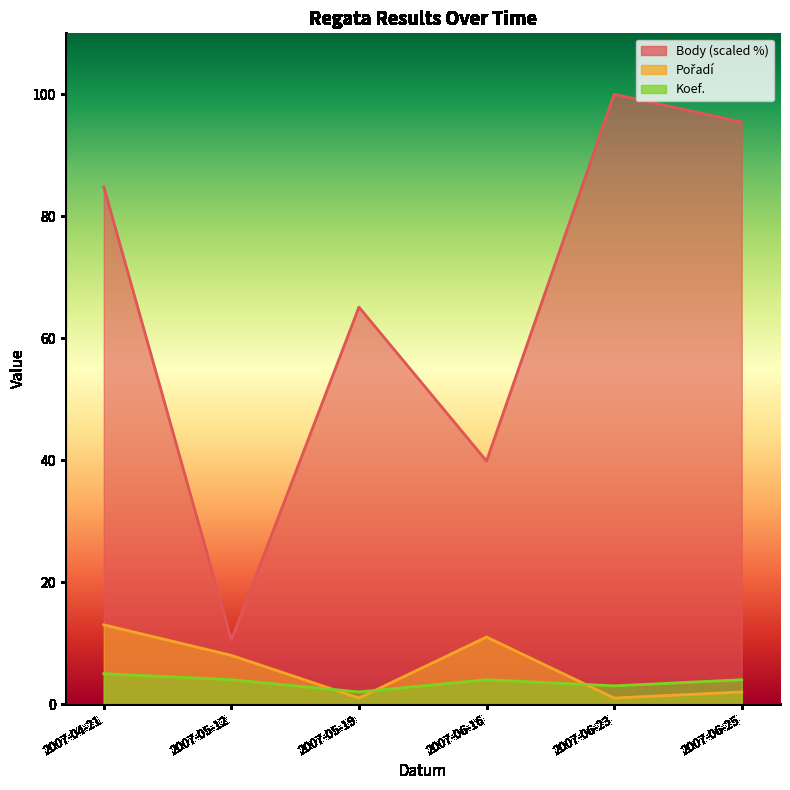

Which series has the widest spread of values?

Body